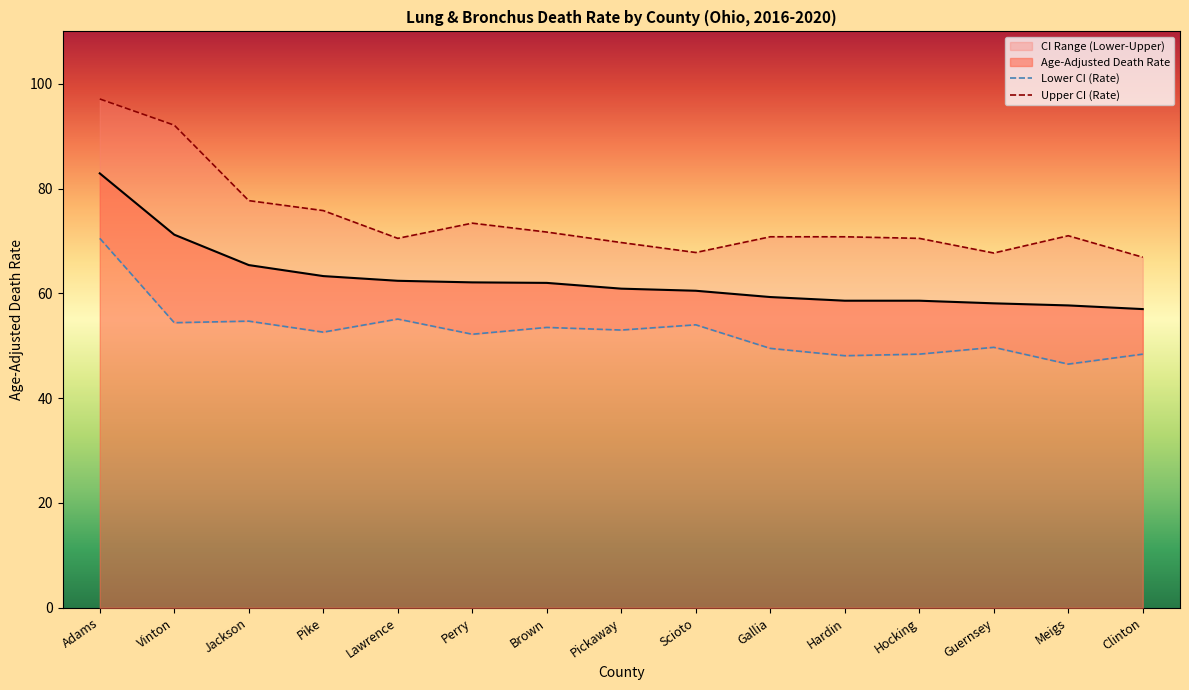

True or false: Upper CI (Rate) has a value of 39.0 at Pike.

False